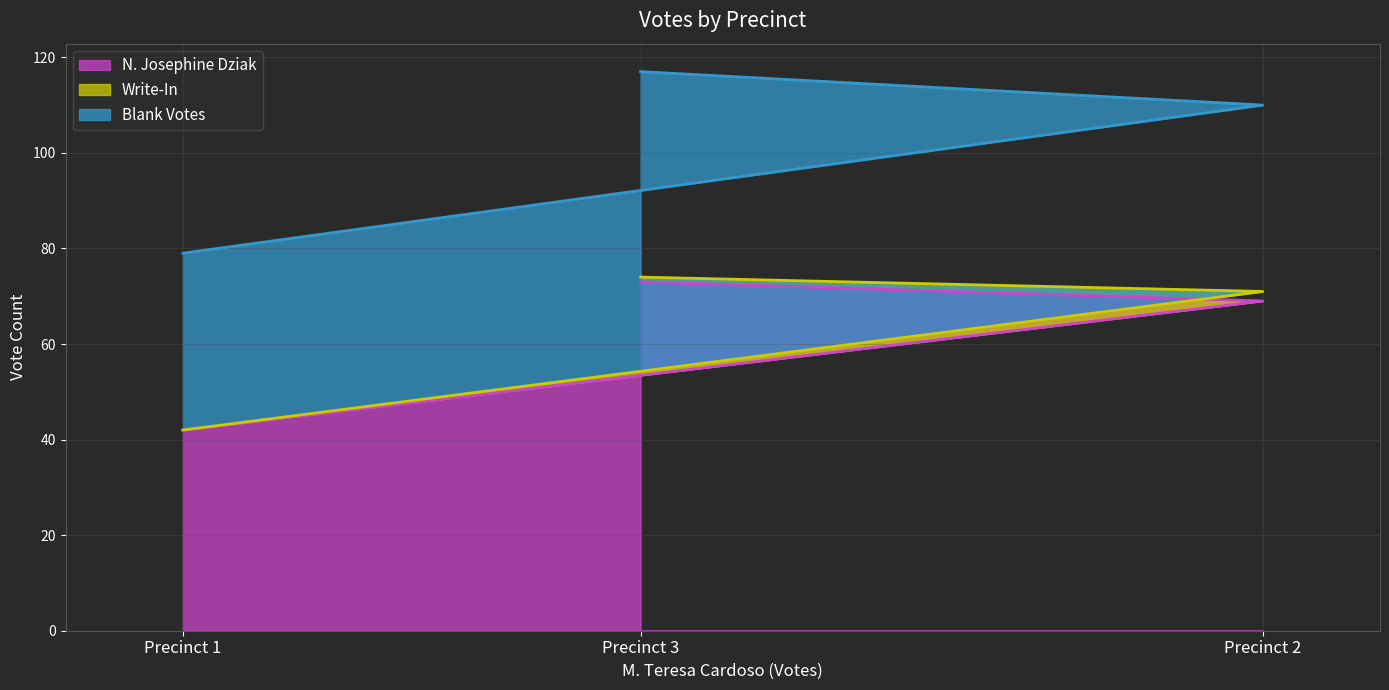

The value of Write-In at Precinct 1 is 0. True or false?

True